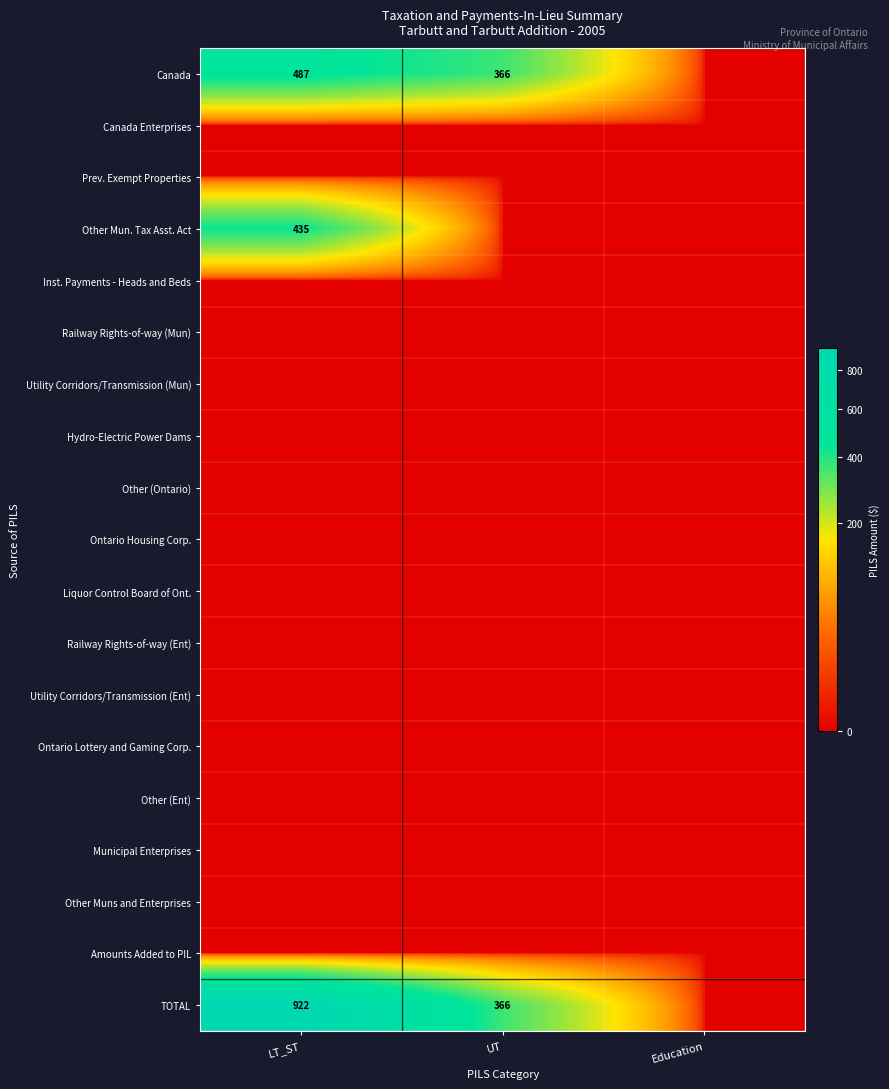

Between UT and Education, which series saw the biggest shift?

Canada